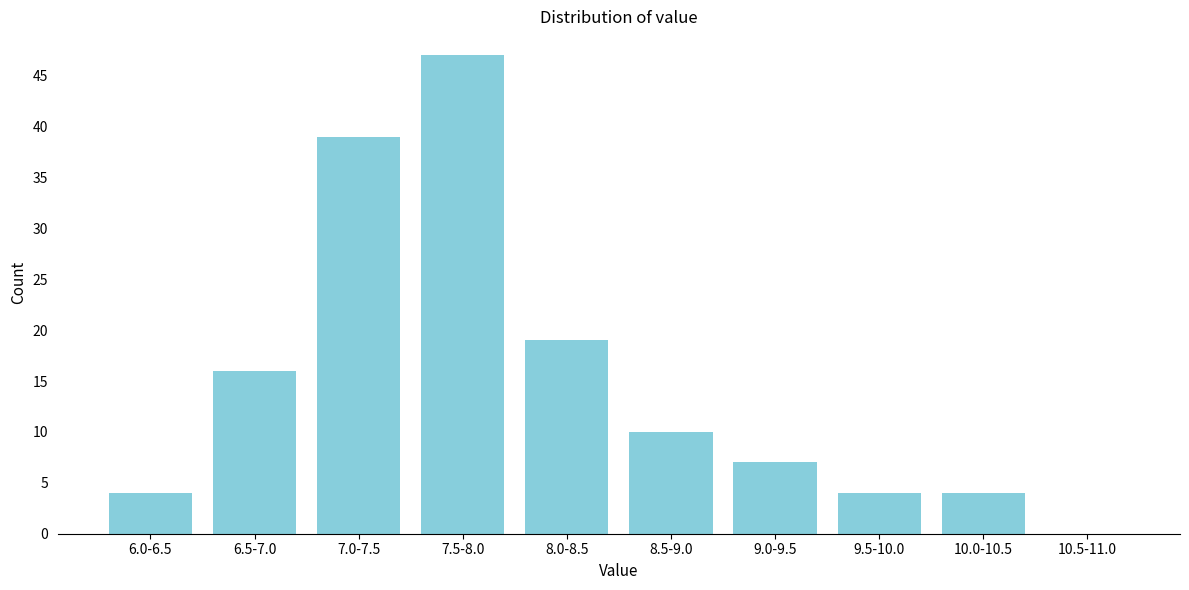

Reading left to right, what are all the values shown in this chart?

6.0-6.5=4	6.5-7.0=16	7.0-7.5=39	7.5-8.0=47	8.0-8.5=19	8.5-9.0=10	9.0-9.5=7	9.5-10.0=4	10.0-10.5=4	10.5-11.0=0